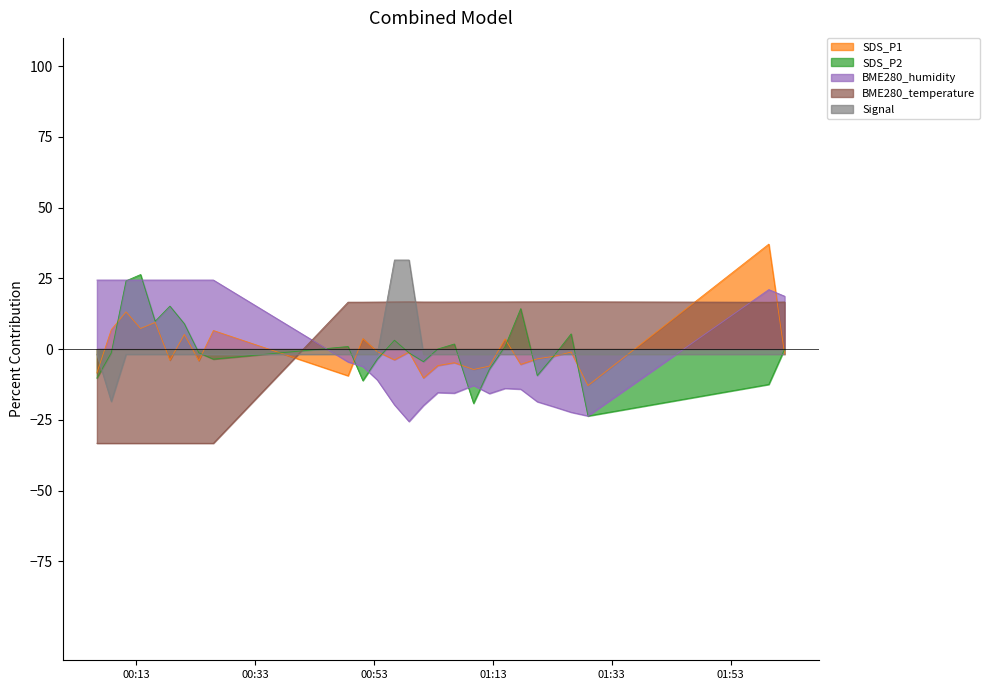

What is the highest value of the SDS_P2 series?

26.4